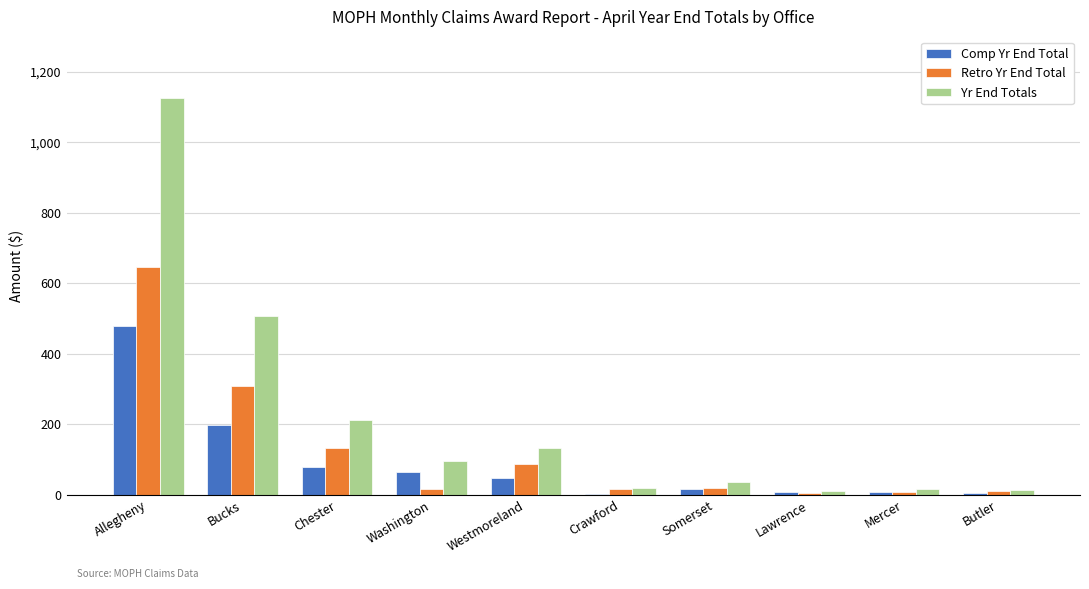

Does the chart contain stacked bars?

No